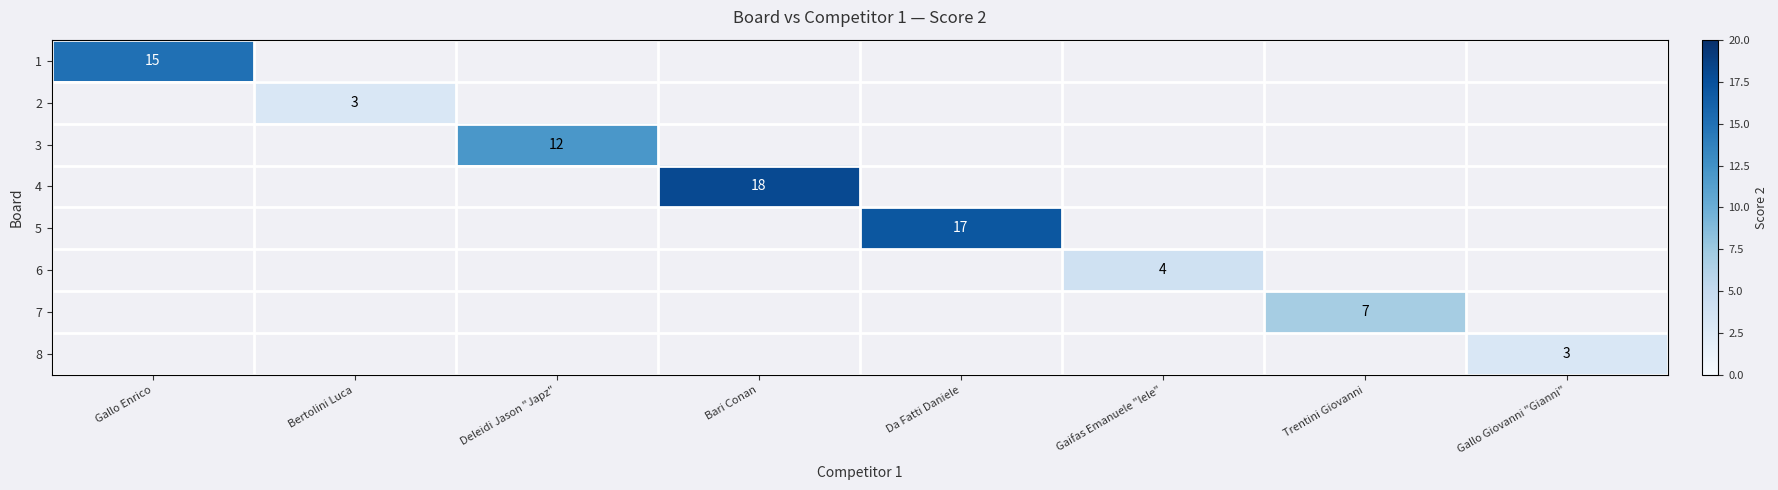

Is it true that 8 equals 3 at Gallo Giovanni "Gianni"?

True